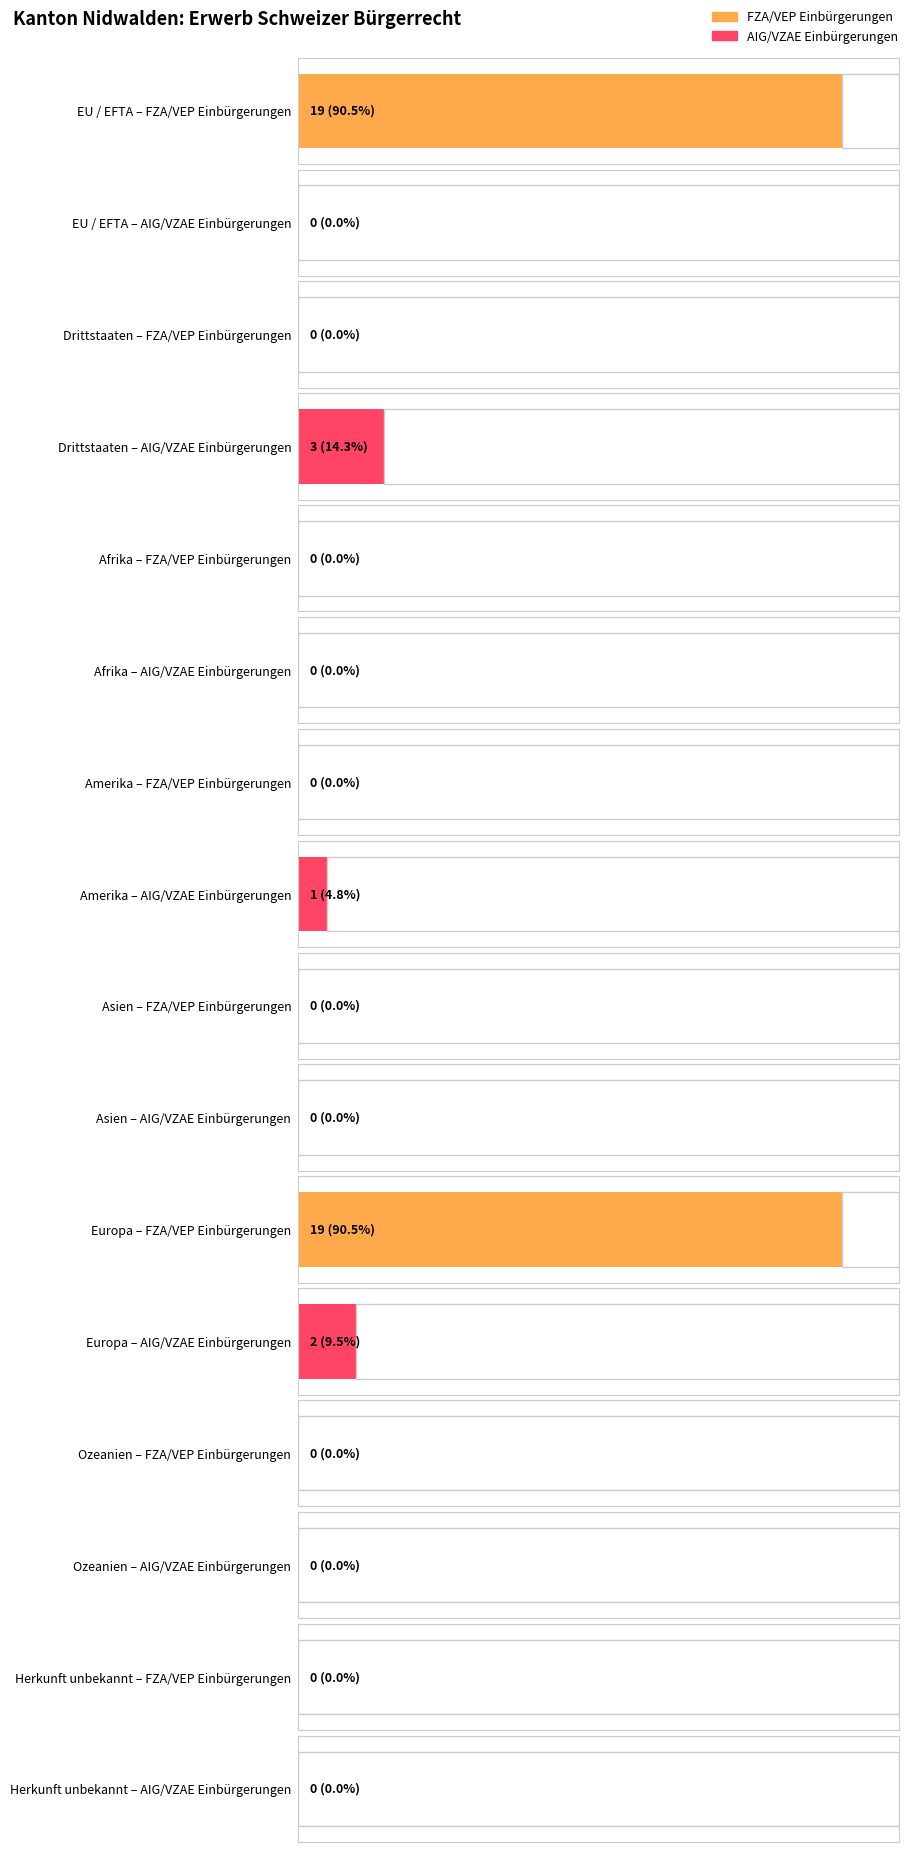

At which label does Total AIG/VZAE reach its minimum?

EU / EFTA